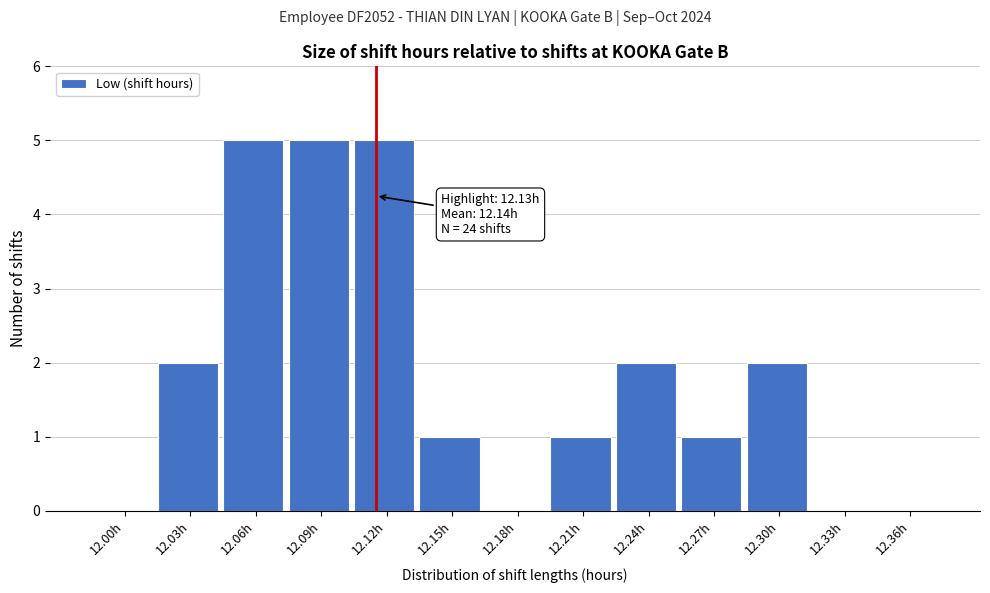

Reading left to right, list all the values displayed in this chart.

12.00h=0	12.03h=2	12.06h=5	12.09h=5	12.12h=5	12.15h=1	12.18h=0	12.21h=1	12.24h=2	12.27h=1	12.30h=2	12.33h=0	12.36h=0